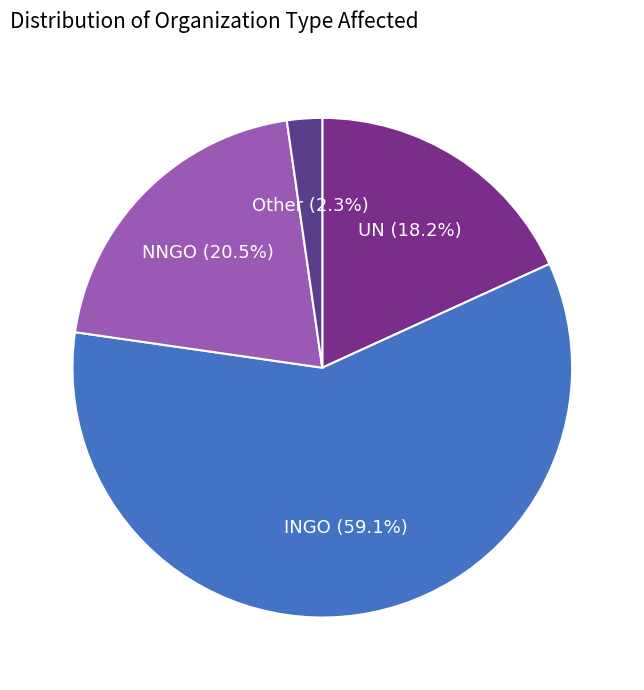

How many slices are in this pie chart?

4